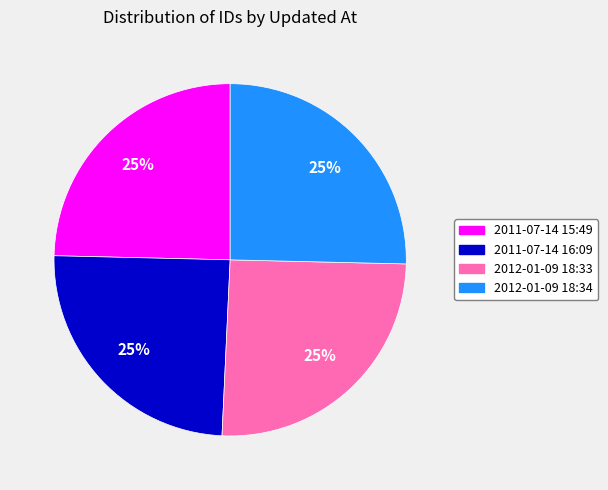

How many slices are in this pie chart?

4